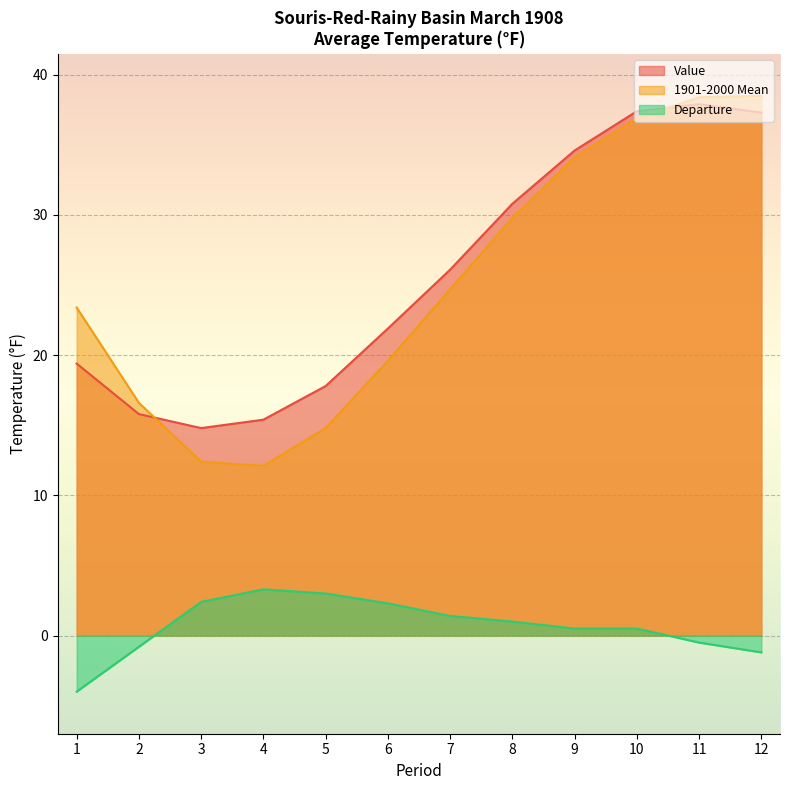

True or false: Value and Departure intersect in this chart.

False